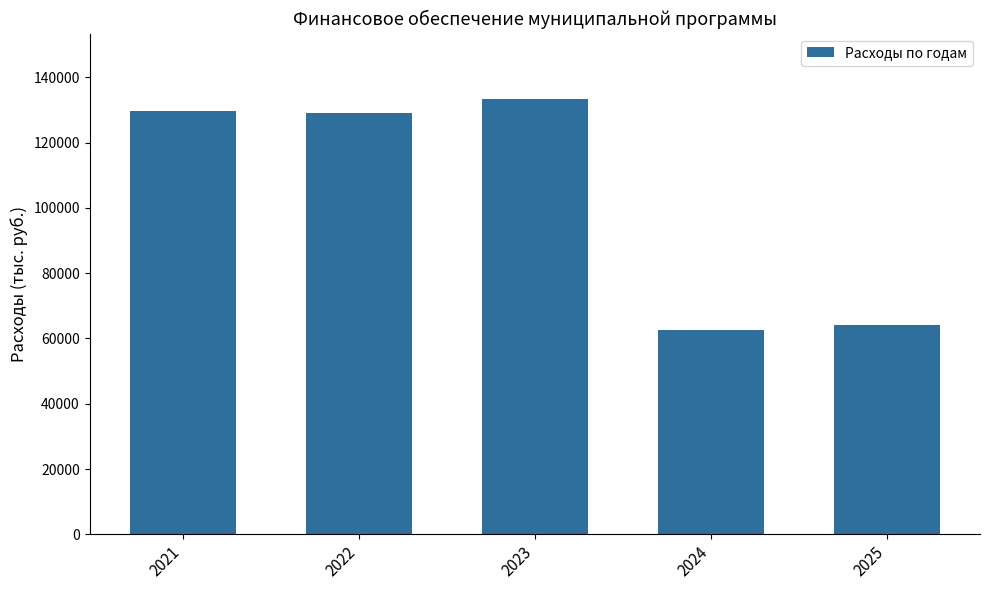

Which label corresponds to the largest value in the chart?

2023